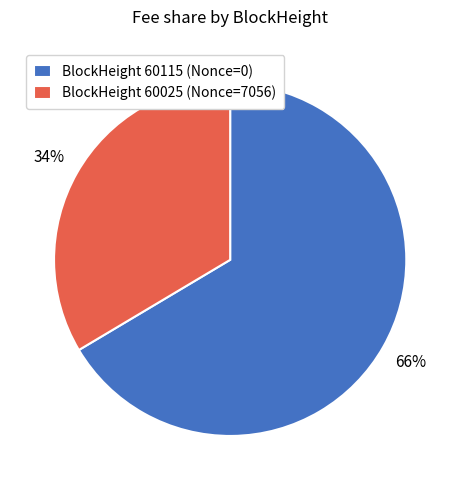

How many slices are in this pie chart?

2